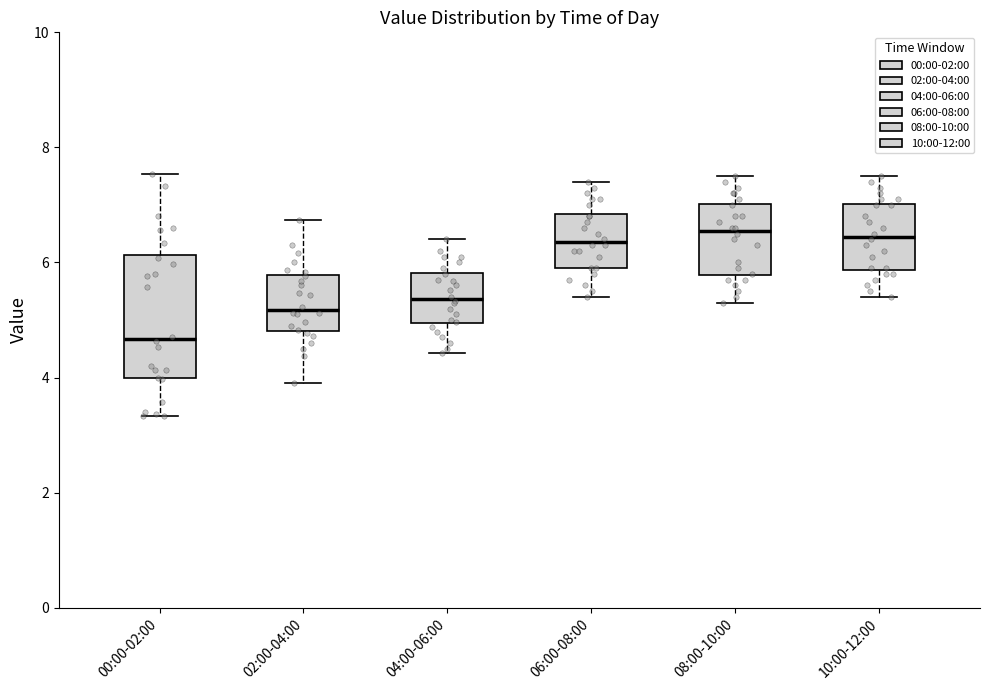

Reading left to right, transcribe this box plot: for each box, give where its median line is, the range the box spans, and where its two whiskers end, as read against the y-axis. The values are not printed on the chart, so give them approximately, as read against the axis.

00:00-02:00: median 4.6, box 4.0 to 6.2, whiskers 3.4 to 7.6
02:00-04:00: median 5.2, box 4.8 to 5.8, whiskers 4.0 to 6.8
04:00-06:00: median 5.4, box 5.0 to 5.8, whiskers 4.4 to 6.4
06:00-08:00: median 6.4, box 6.0 to 6.8, whiskers 5.4 to 7.4
08:00-10:00: median 6.6, box 5.8 to 7.0, whiskers 5.4 to 7.6
10:00-12:00: median 6.4, box 5.8 to 7.0, whiskers 5.4 to 7.6